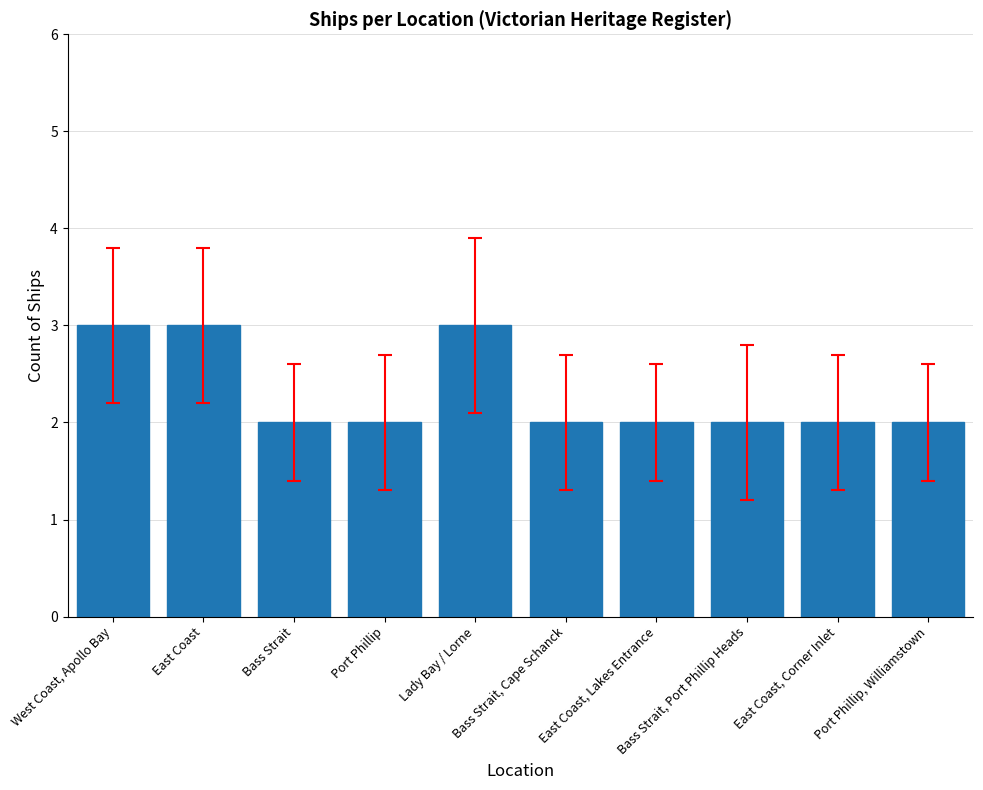

Approximately how many times larger is the value at East Coast, Lakes Entrance compared to Port Phillip?

1.0